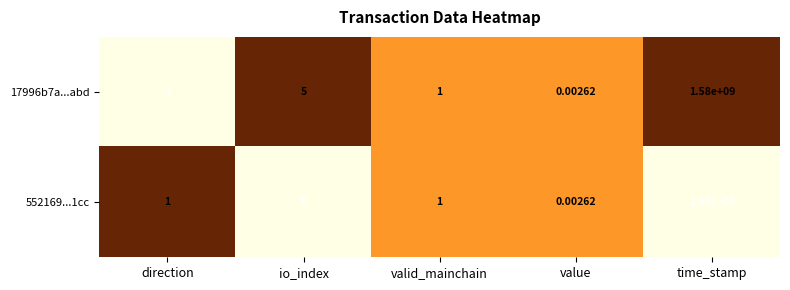

Where does the 17996b7a...abd series first go above 1?

io_index